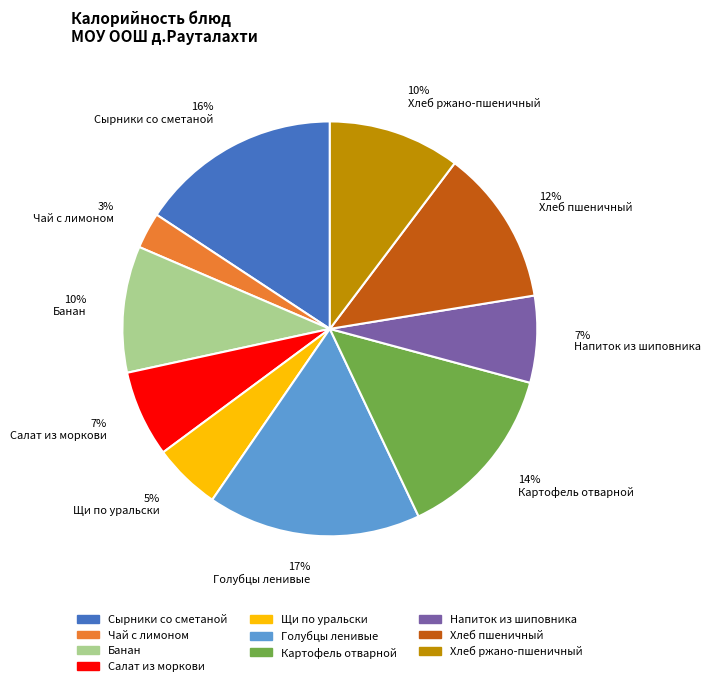

To the nearest percent, what is the average slice percentage?

10%